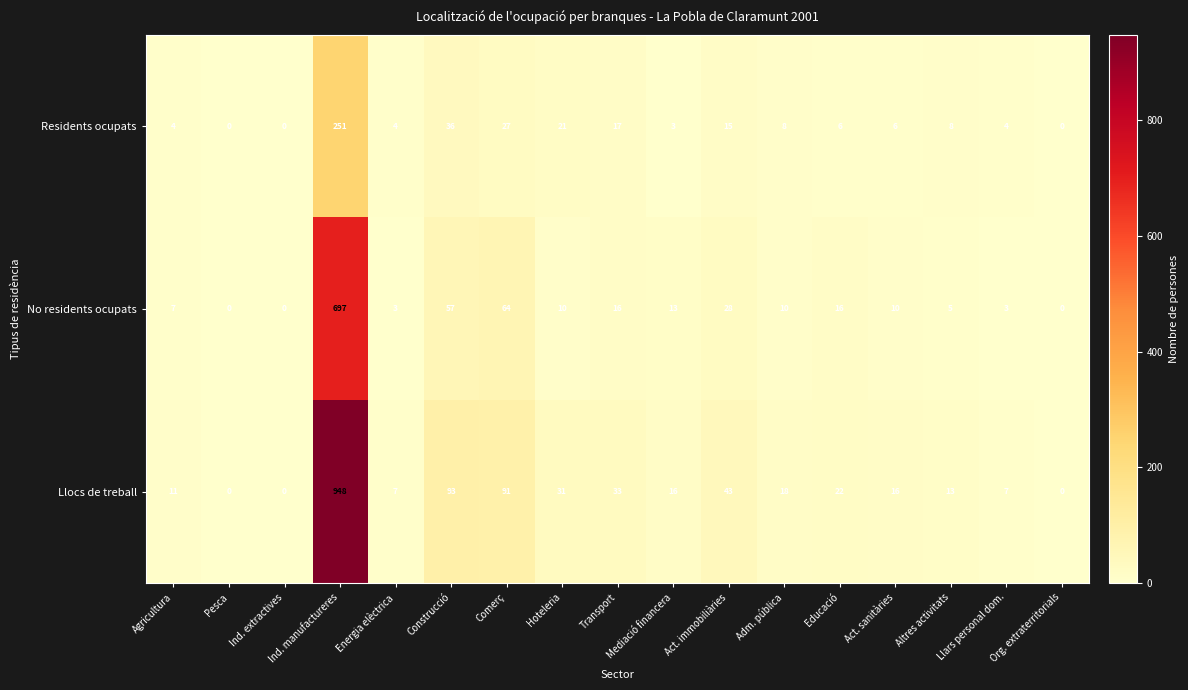

Between Transport and Org. extraterritorials, which series saw the biggest shift?

Llocs de treball